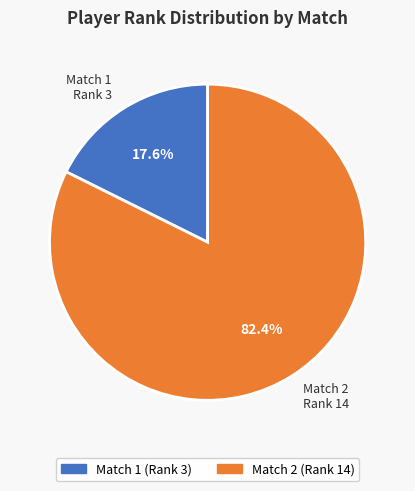

Is Match 2 Rank 14 the majority of the pie?

Yes